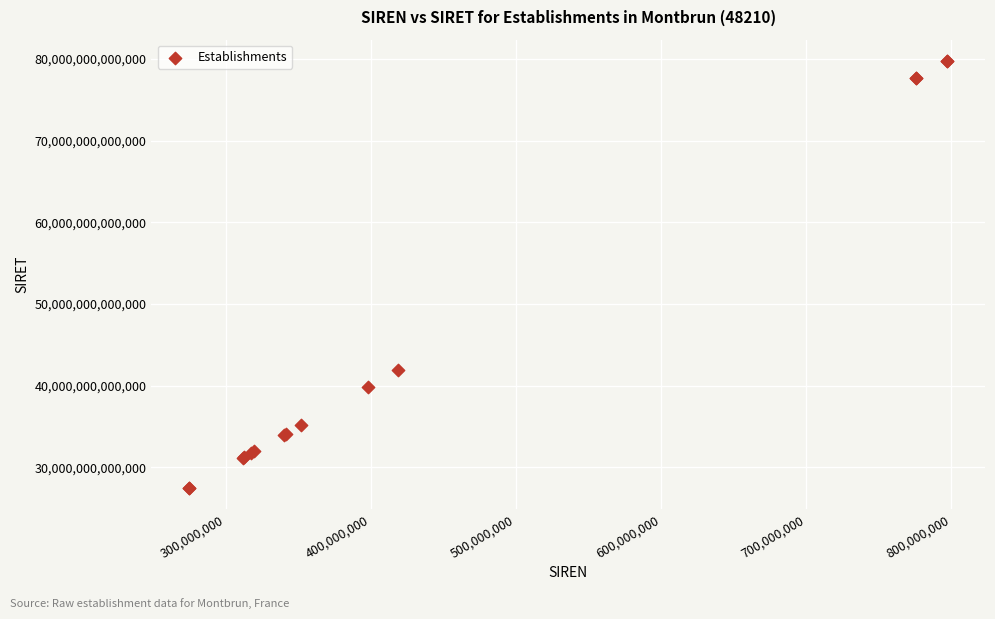

What Y value in the scatter plot is closest to 53607043000014?

41880041300019